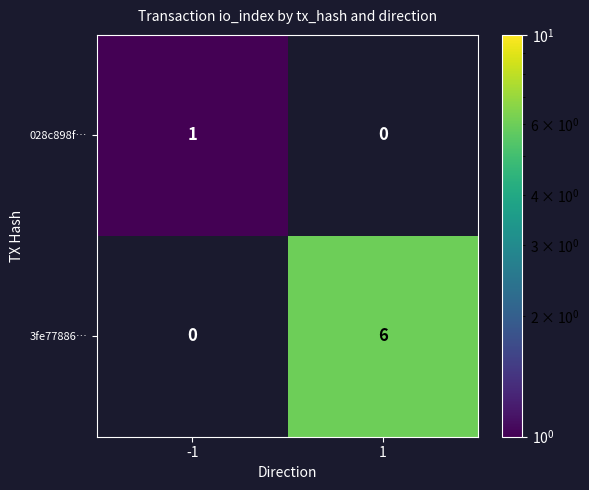

What is the total value across all series at 1?

6